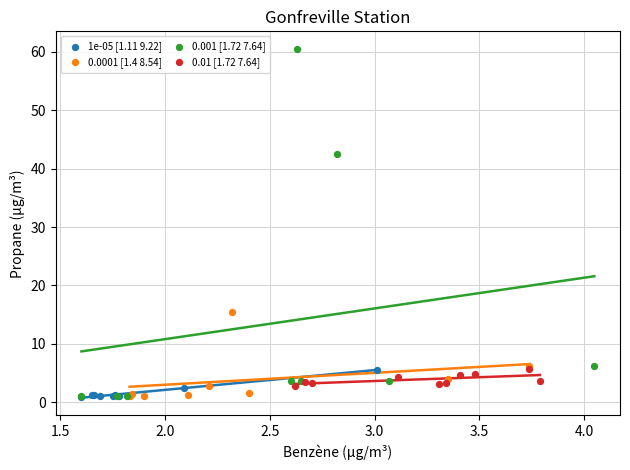

Which series has the largest Y range (max minus min)?

0.001 [1.72 7.64]